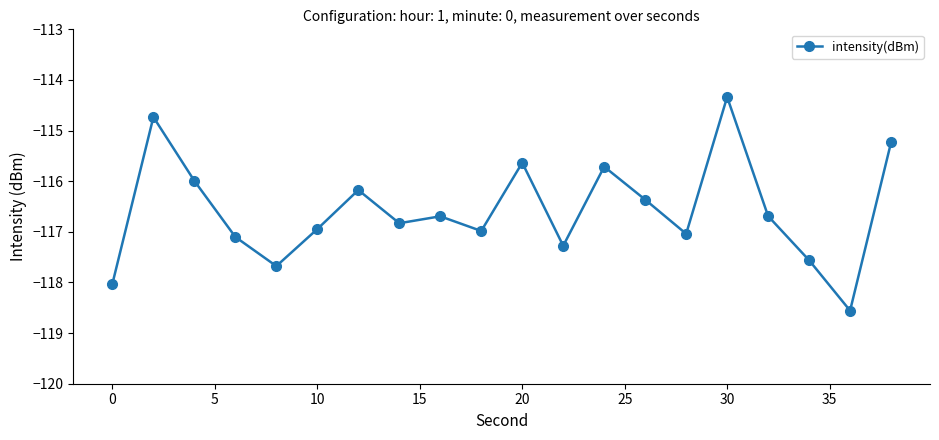

True or false: there are more than 2 points higher than both neighbors.

True